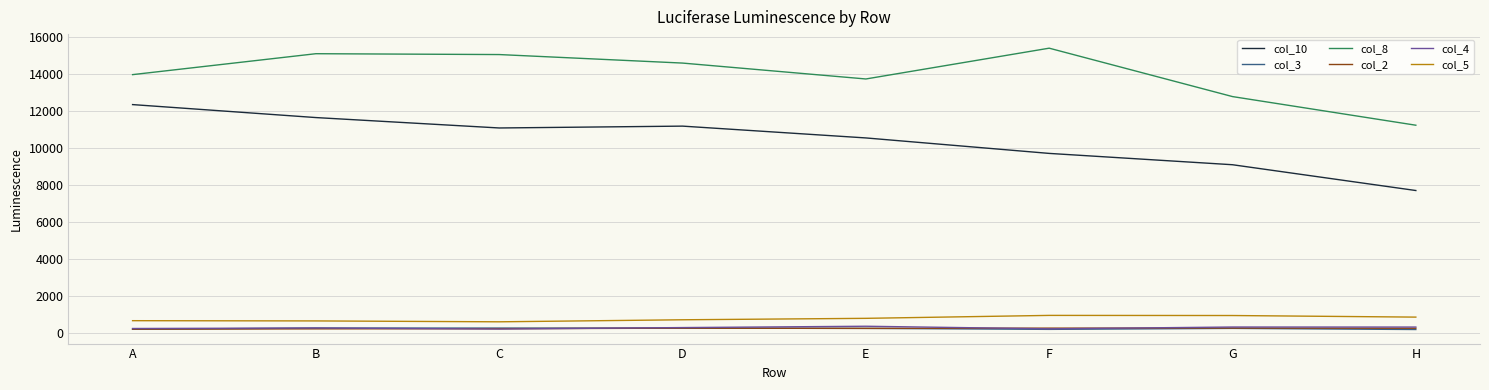

Is the value of col_8 at C greater than the value of col_10 at G?

Yes